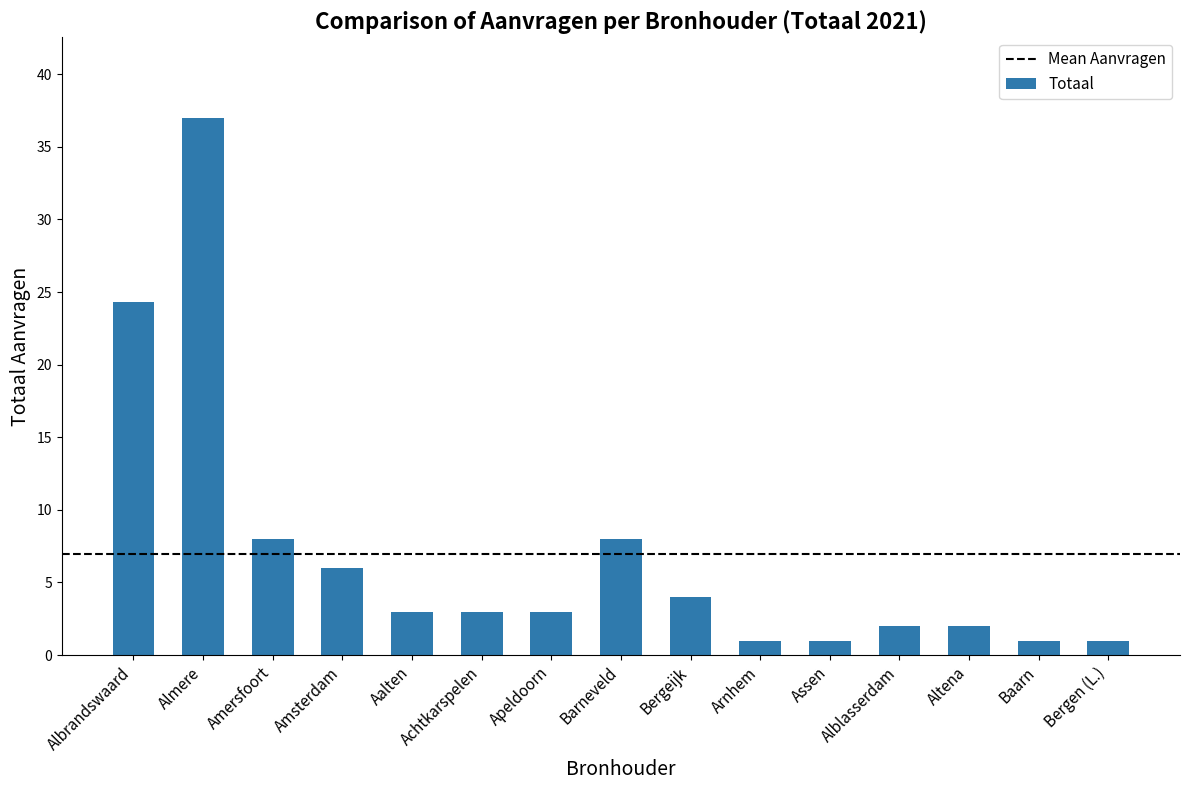

What is the value of the 7th bar from the left?

3.0